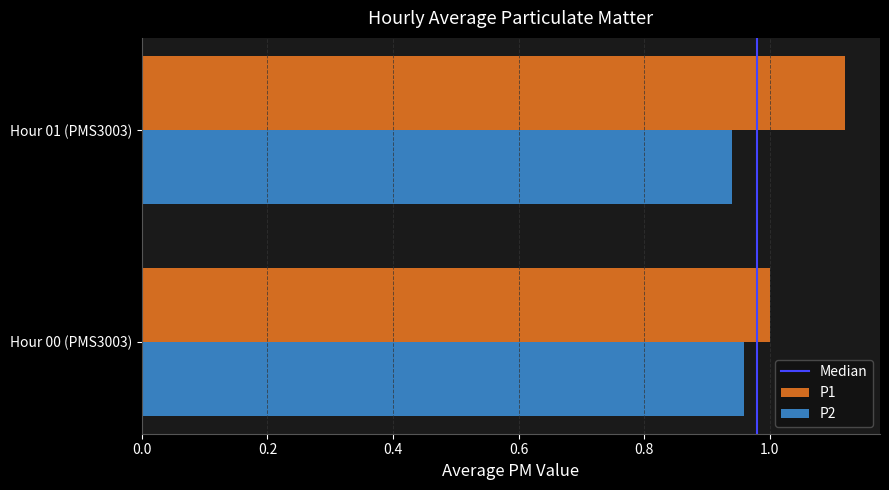

At which category is the sum across all series the highest?

Hour 01 (PMS3003)